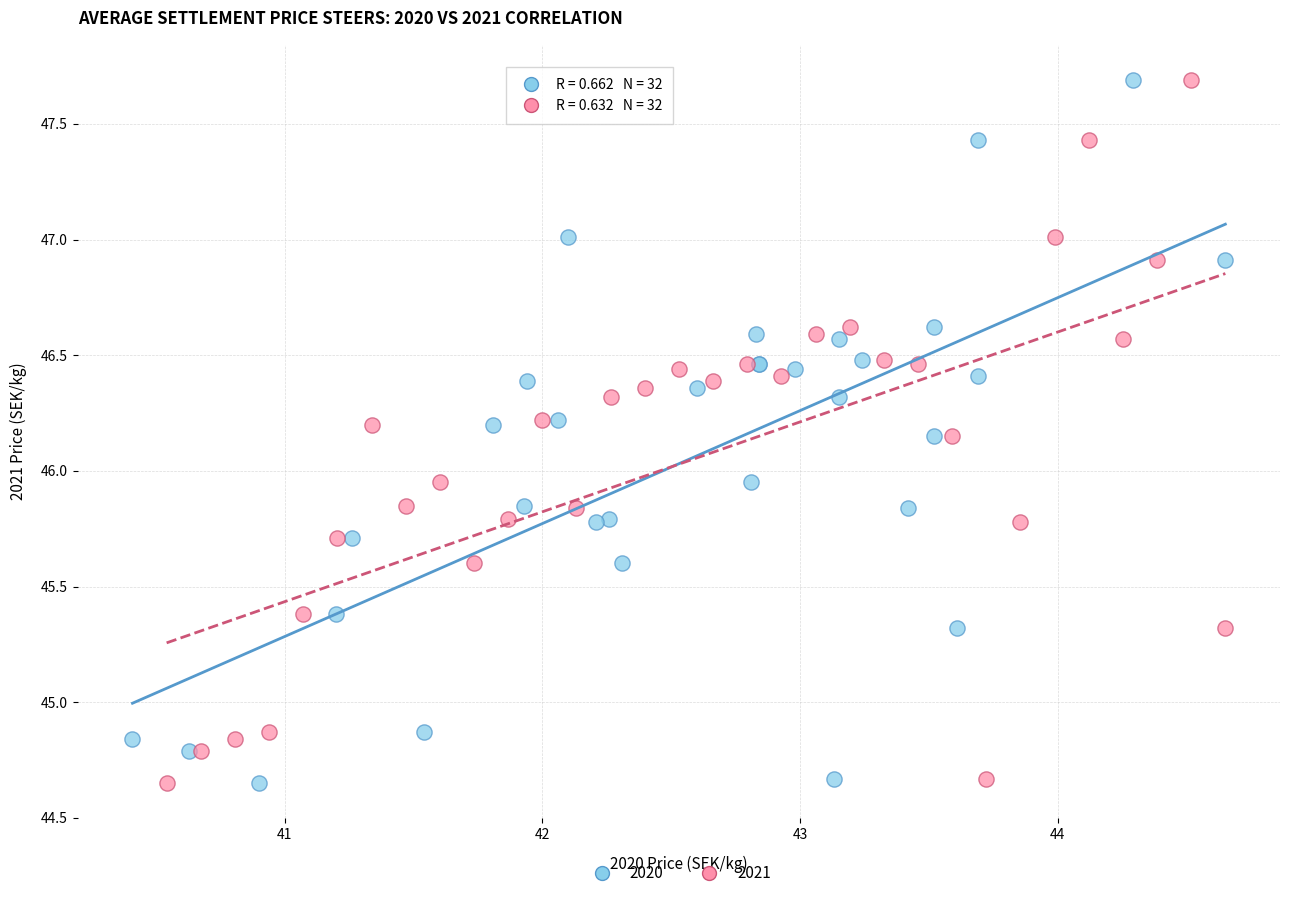

What are all the series names shown in the legend?

2020, 2021